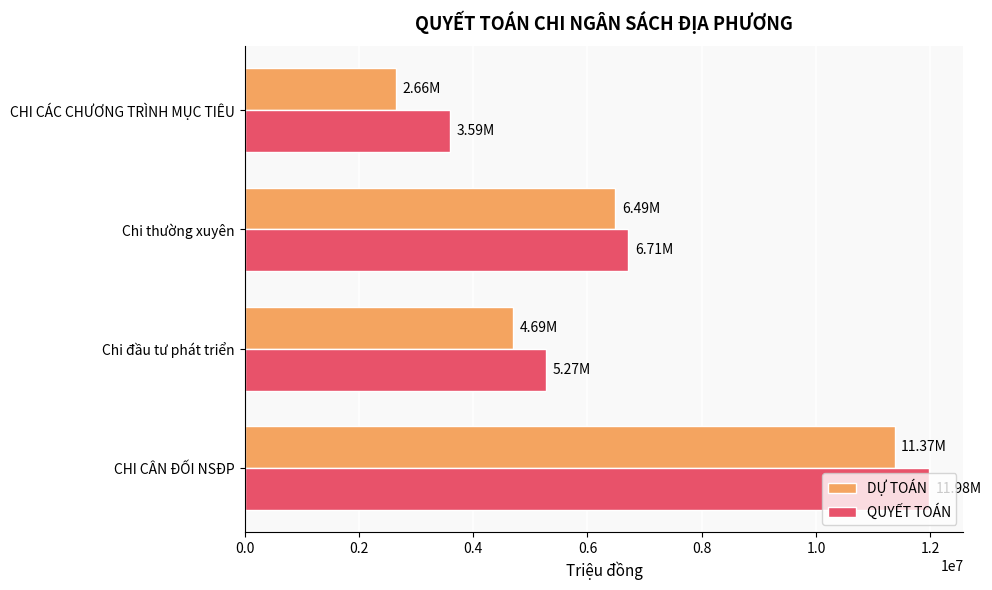

Which series has the largest total across all categories?

QUYẾT TOÁN